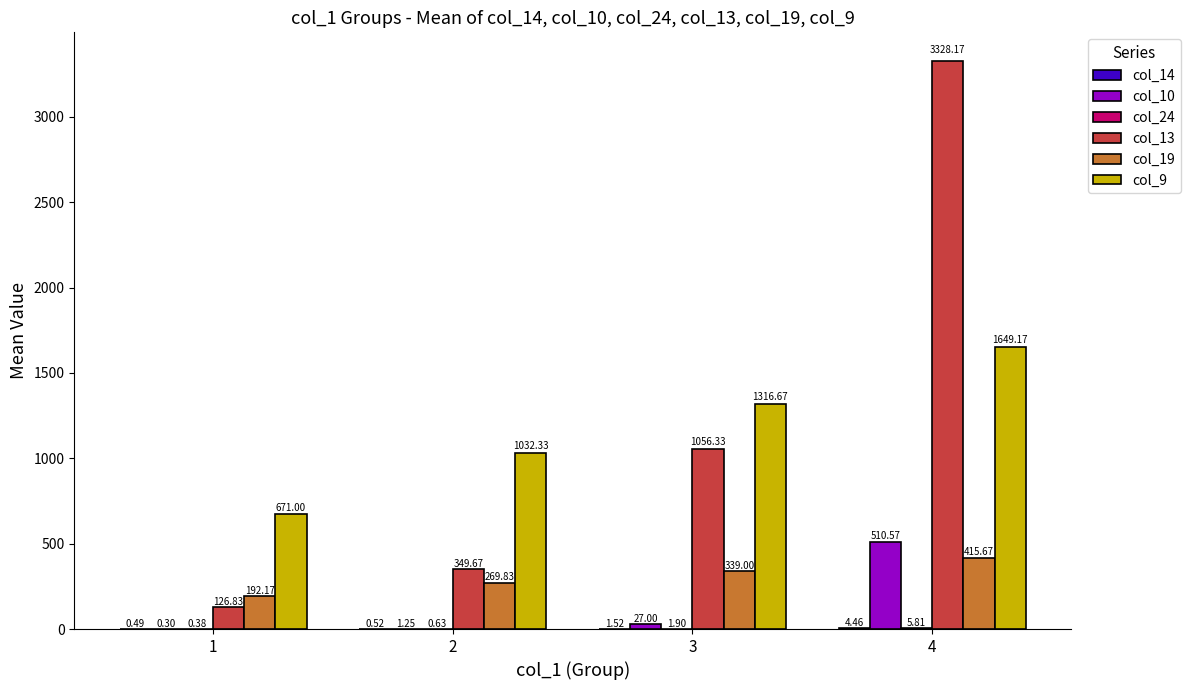

Which series changed the most between 2 and 4?

col_13